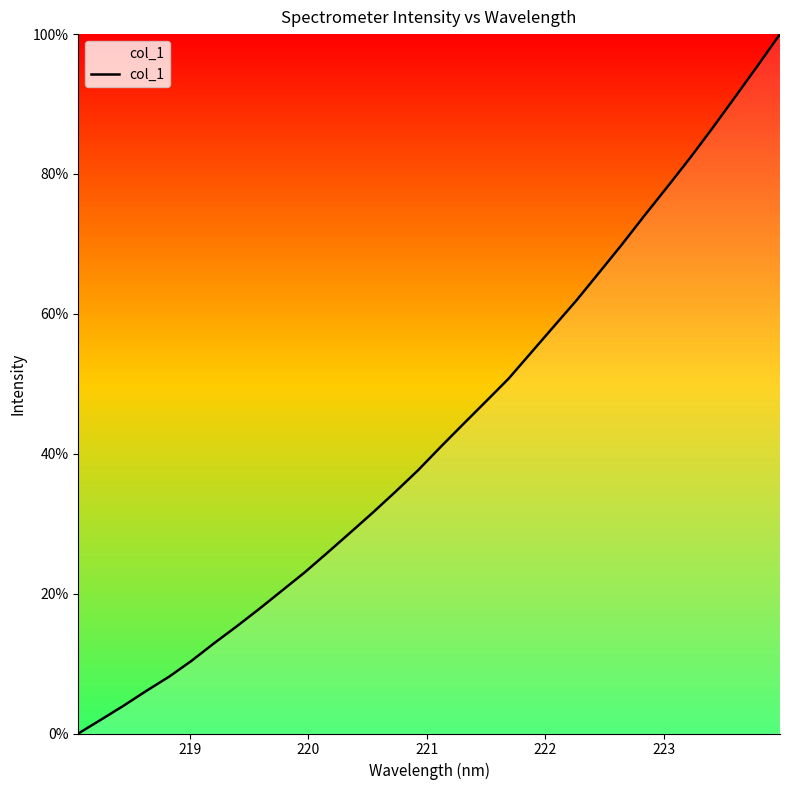

What is the difference between the maximum and minimum values?

100.0